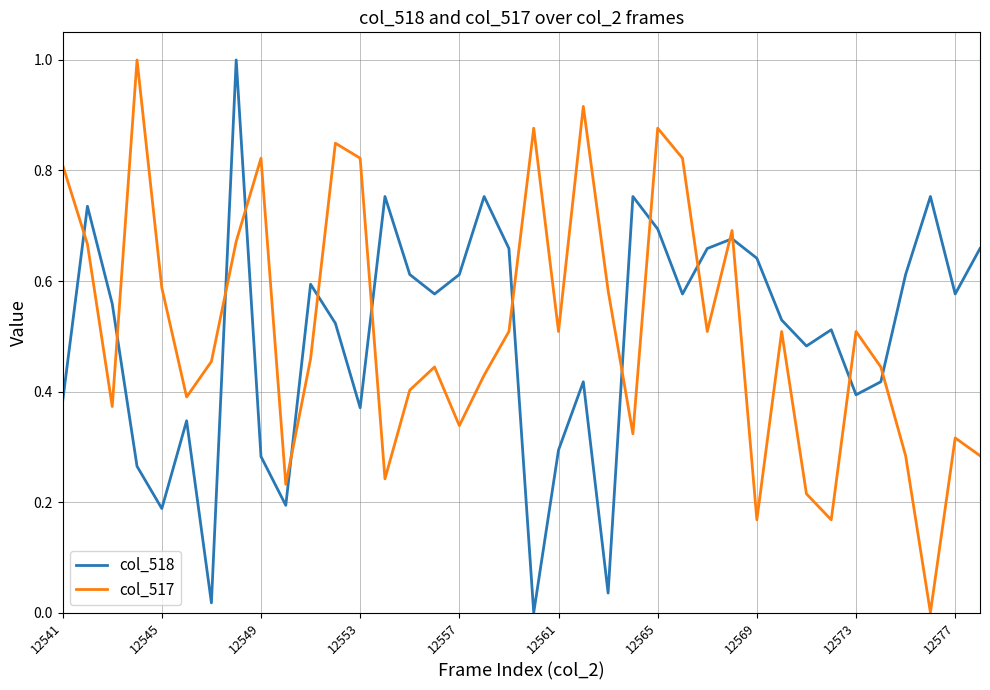

What is the difference between the maximum and minimum values in the col_518 series?

1.0